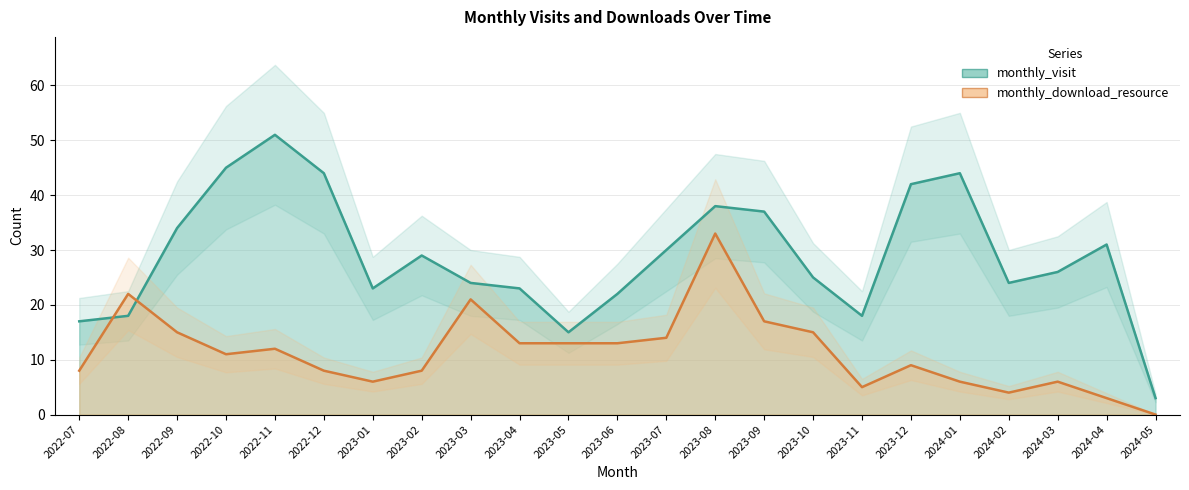

At which label does monthly_visit first exceed 26?

2022-09